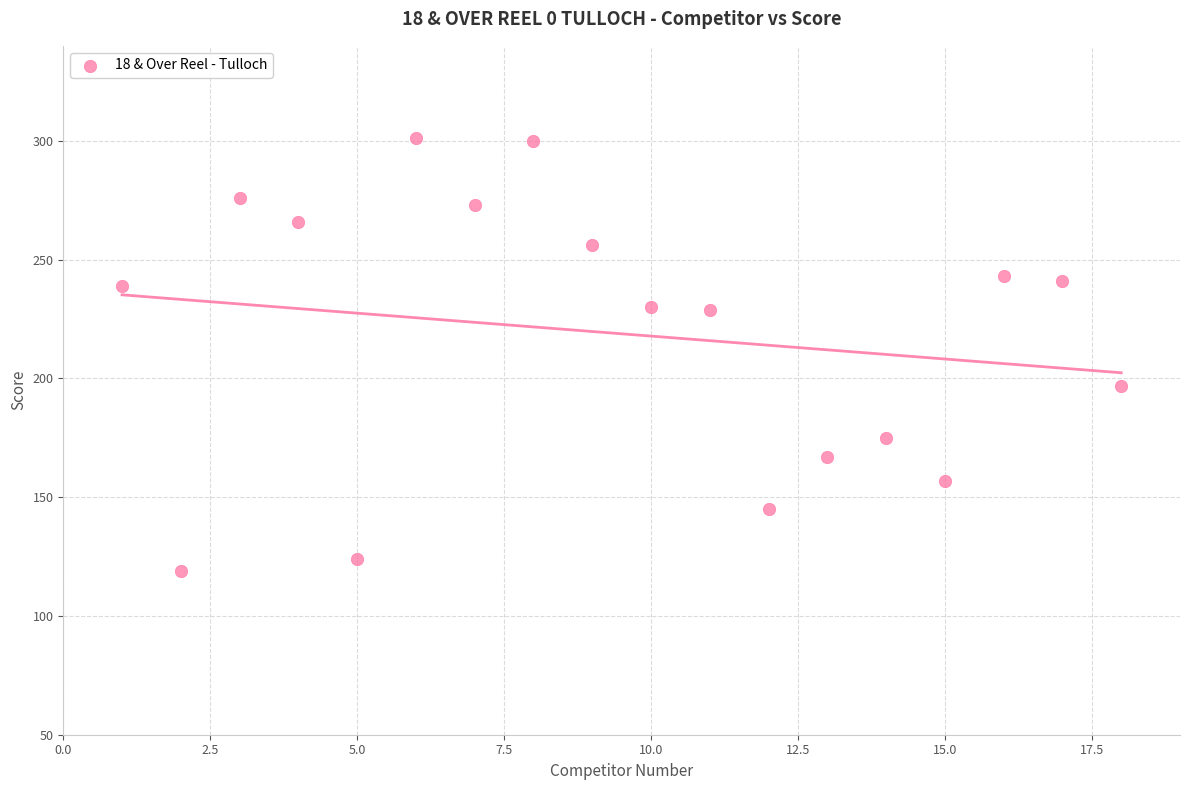

What is the range of X values (max minus min)?

17